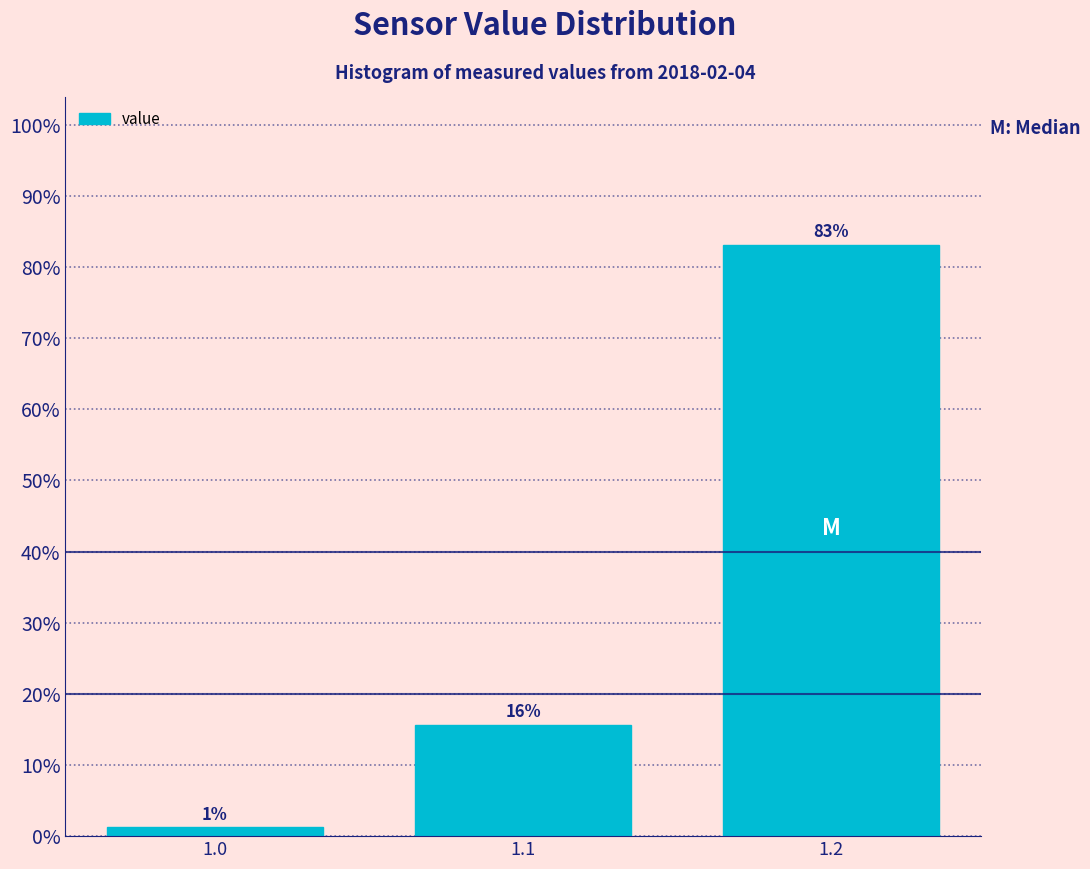

How many bars are there in total?

3